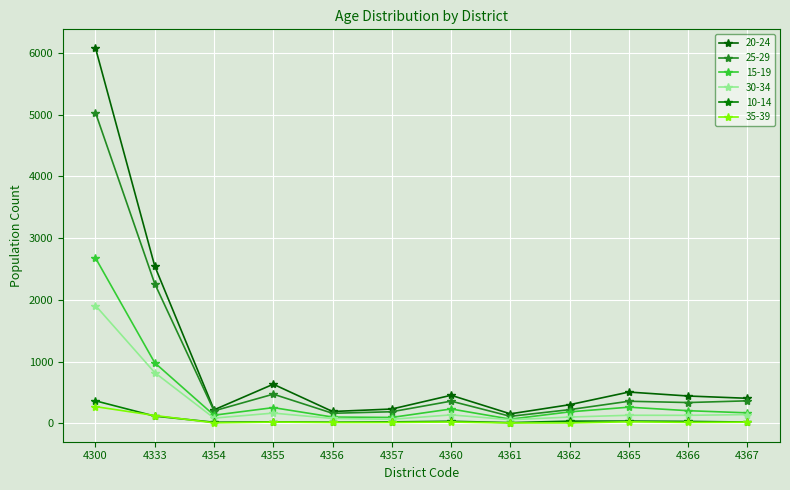

The 35-39 series shows 7 at 4355. True or false?

False